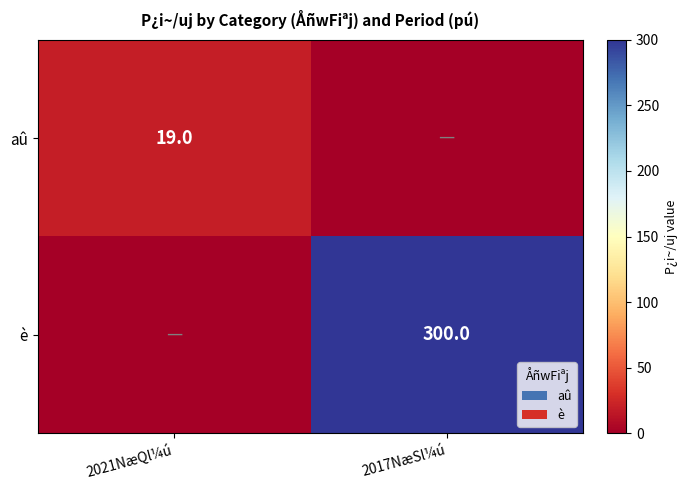

Is it true that aû equals 19 at 2021NæQl¼ú?

True